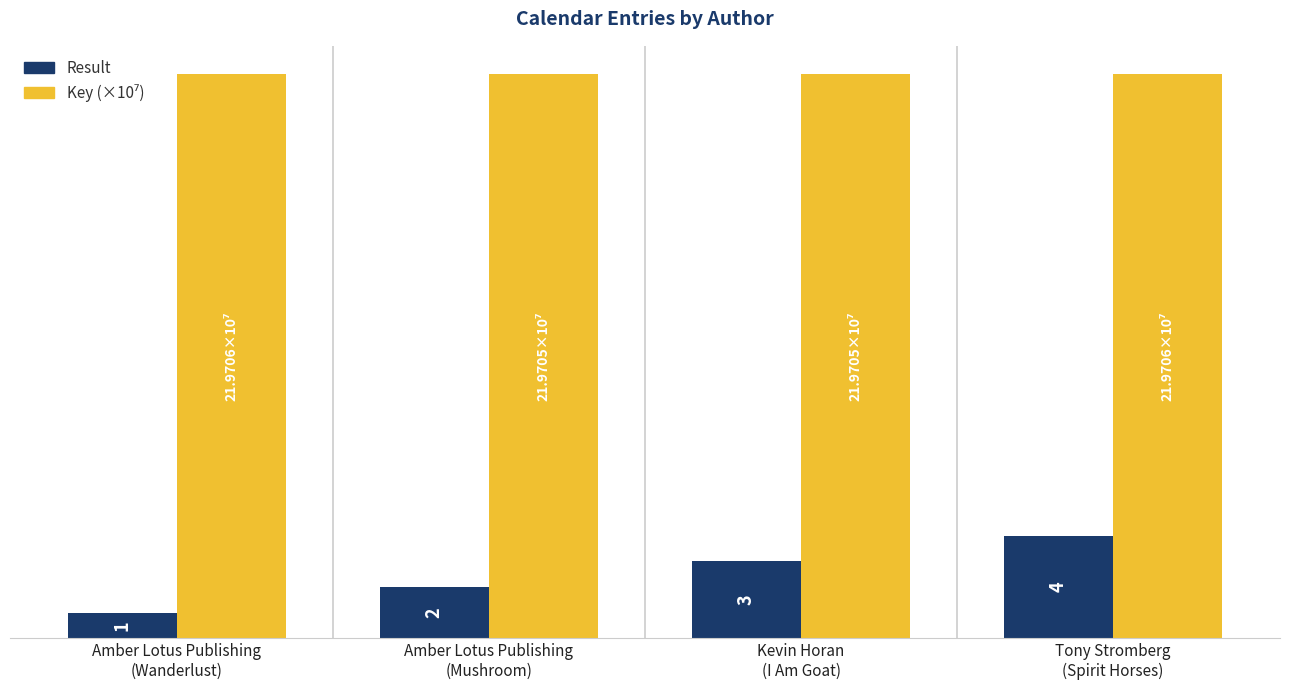

Which series has the largest range (max minus min)?

Result